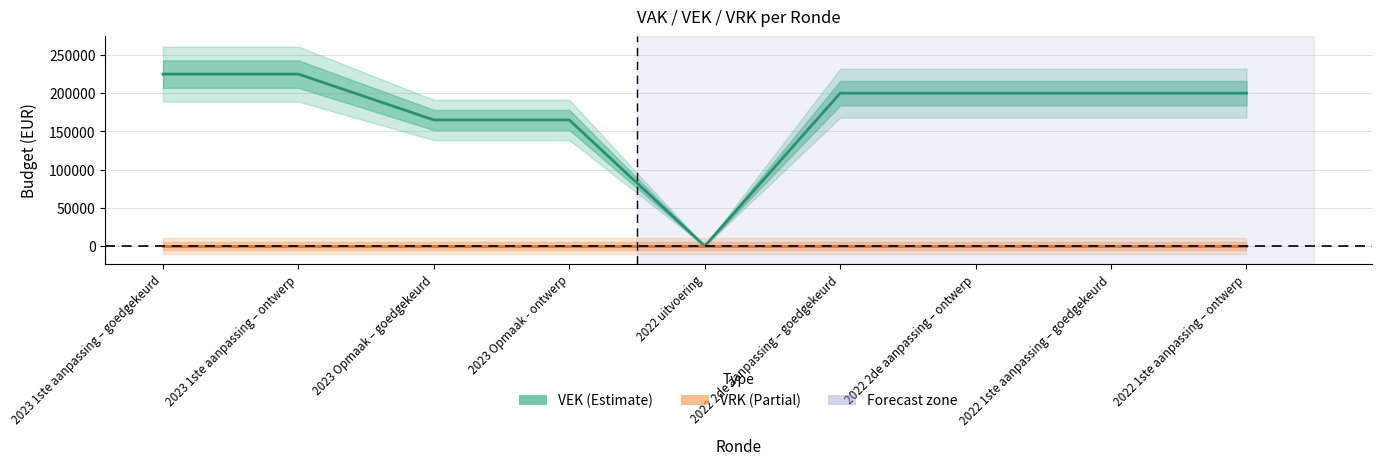

What is the difference between the second highest and second lowest values in the VEK series?

60000